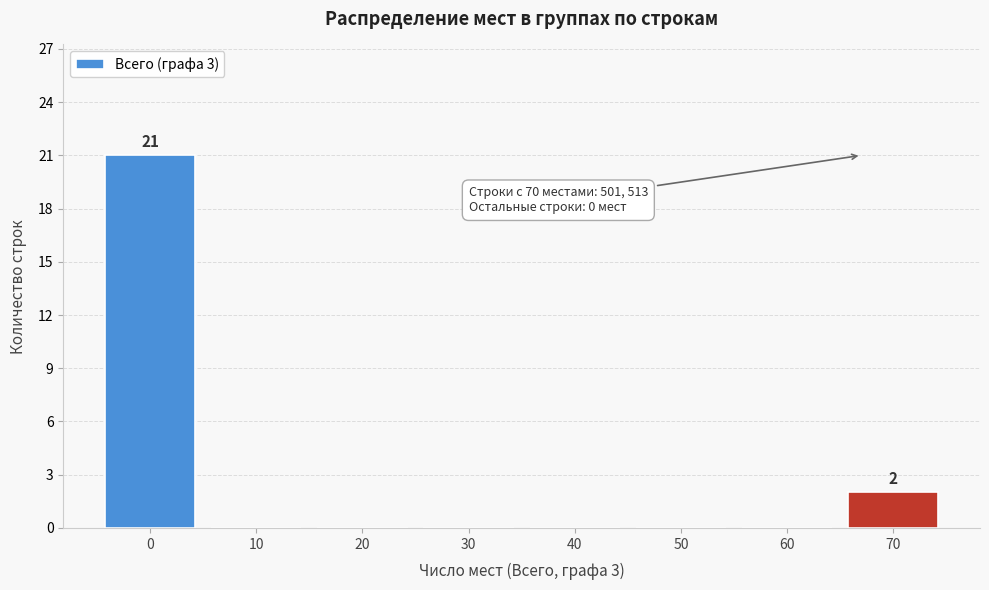

Over which range of the x-axis is the bar tallest?

-5 to 5